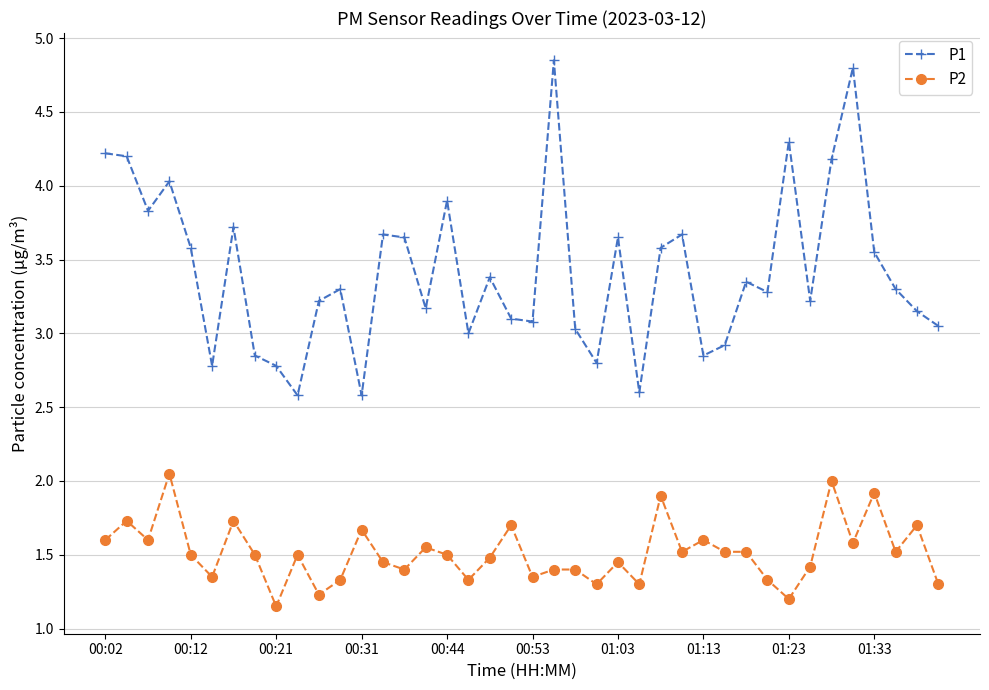

Which series has the largest range (max minus min)?

P1